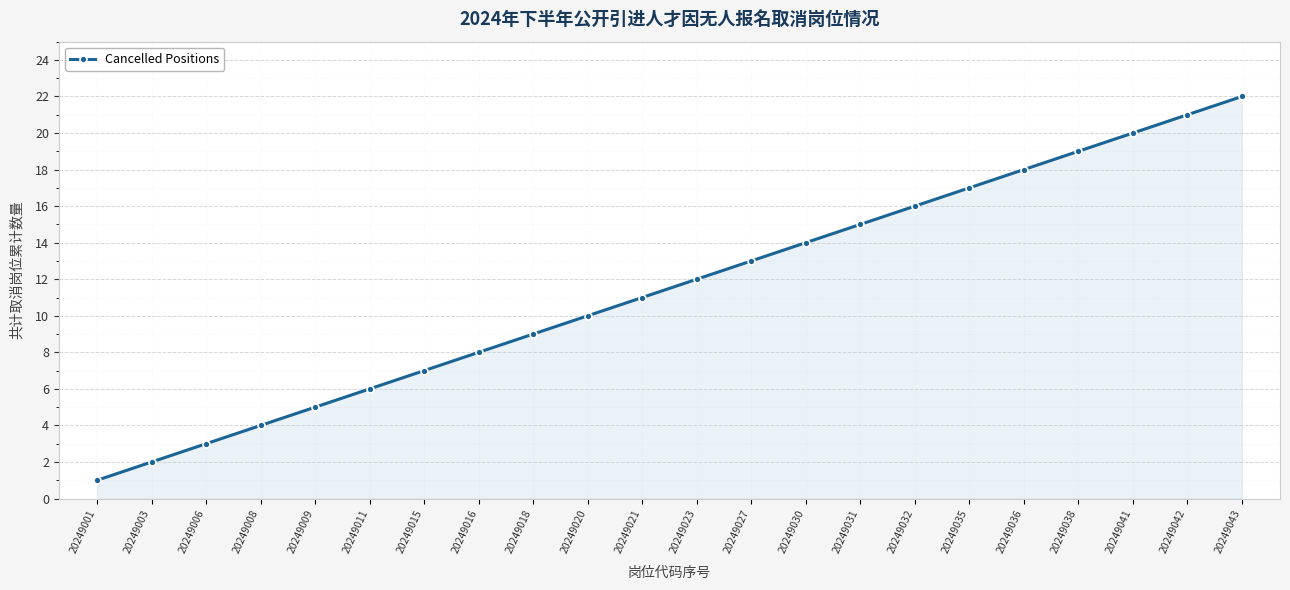

What is the change in value from 20249021 to 20249031?

+4